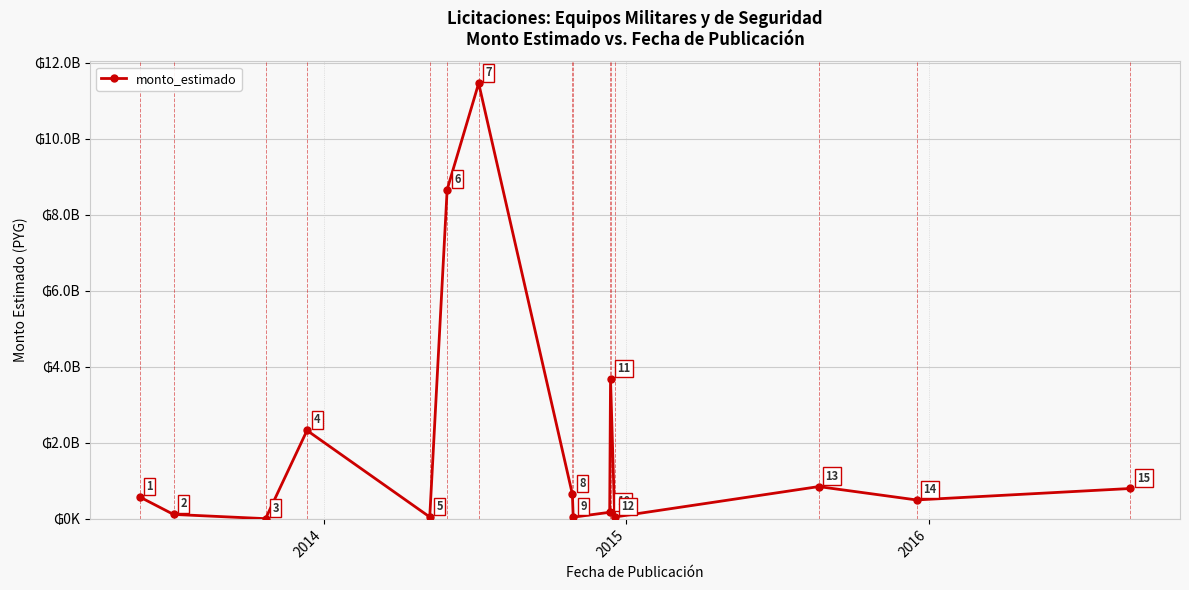

What is the difference between the maximum and second lowest values?

11414925746